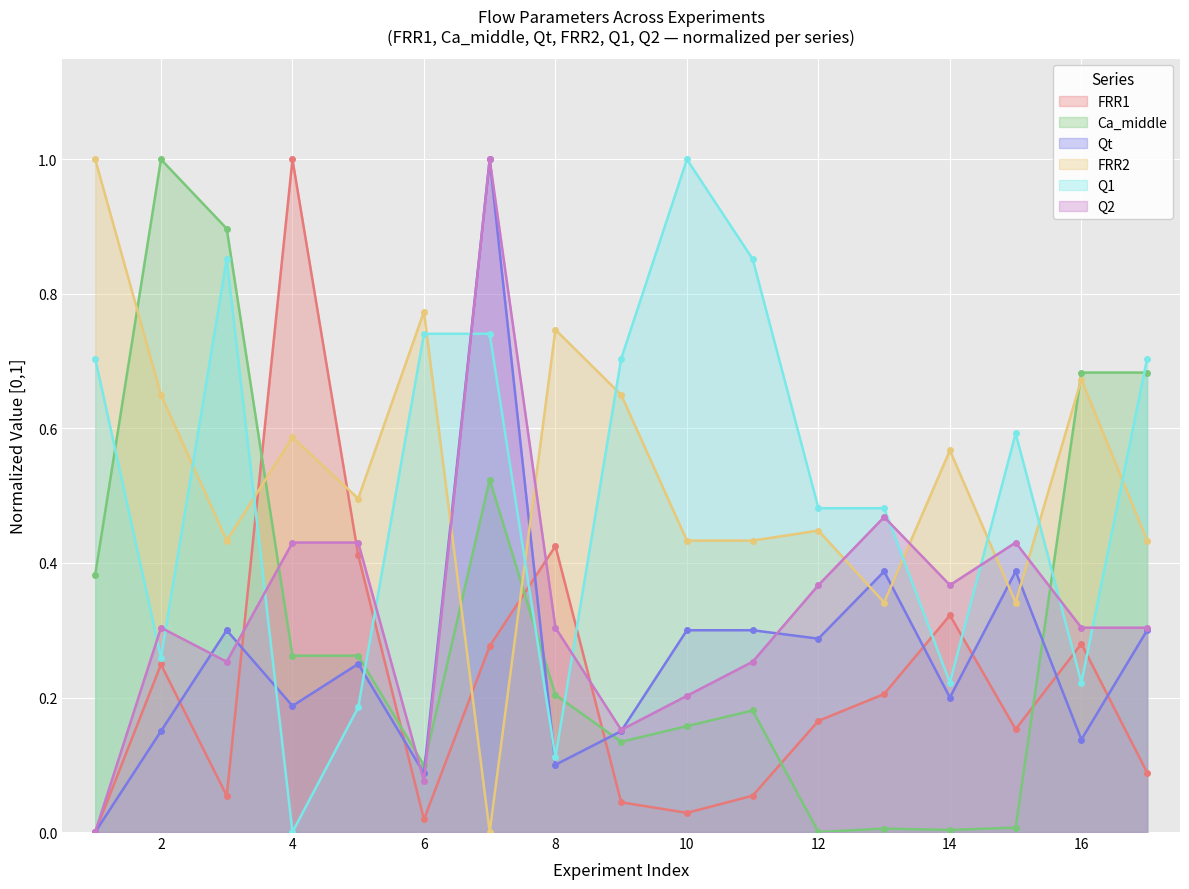

The Q2 series shows 0.7 at 7. True or false?

False